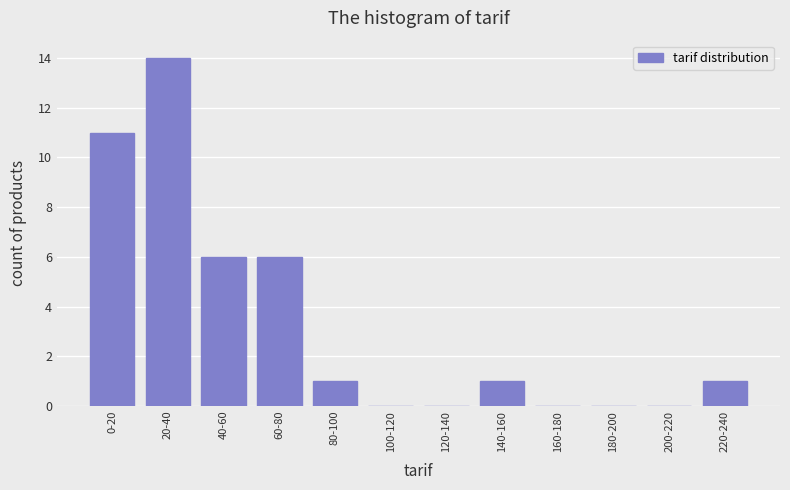

Reading right to left, transcribe all the data shown in this chart.

220-240=1	200-220=0	180-200=0	160-180=0	140-160=1	120-140=0	100-120=0	80-100=1	60-80=6	40-60=6	20-40=14	0-20=11